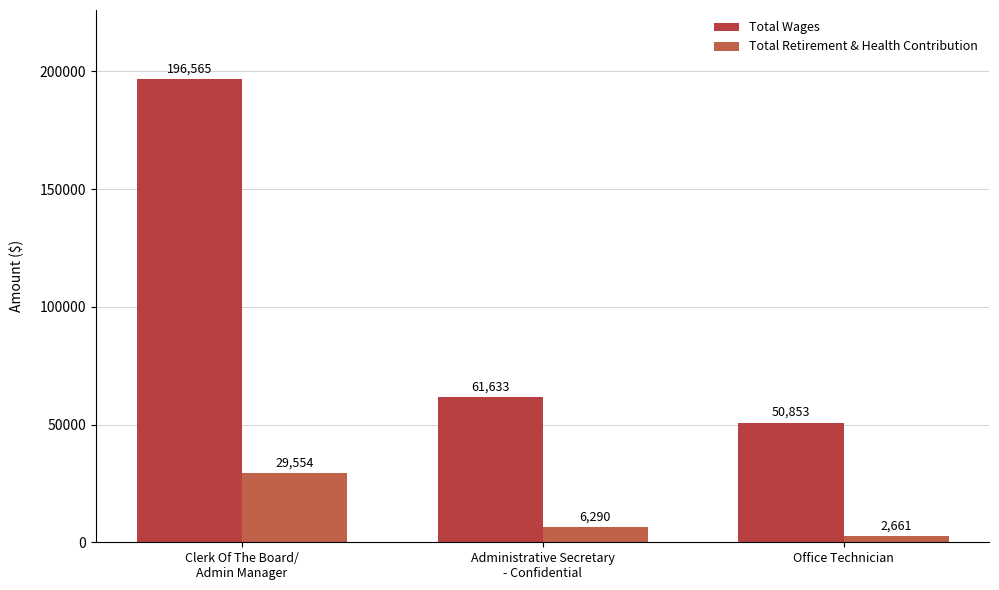

What value does the Total Retirement & Health Contribution series have at Clerk Of The Board/
Admin Manager?

29554